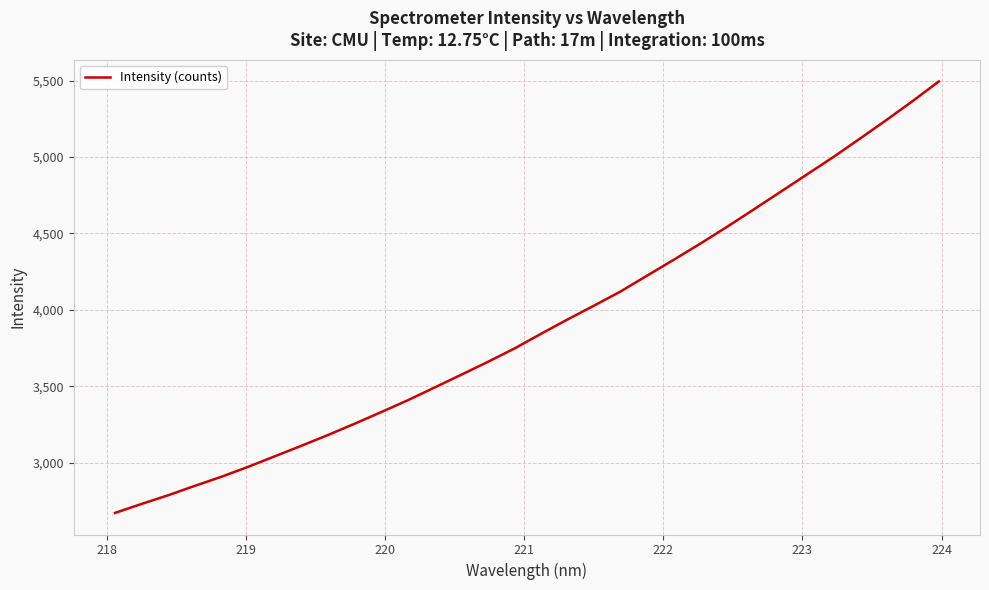

How many series are shown in this chart?

1